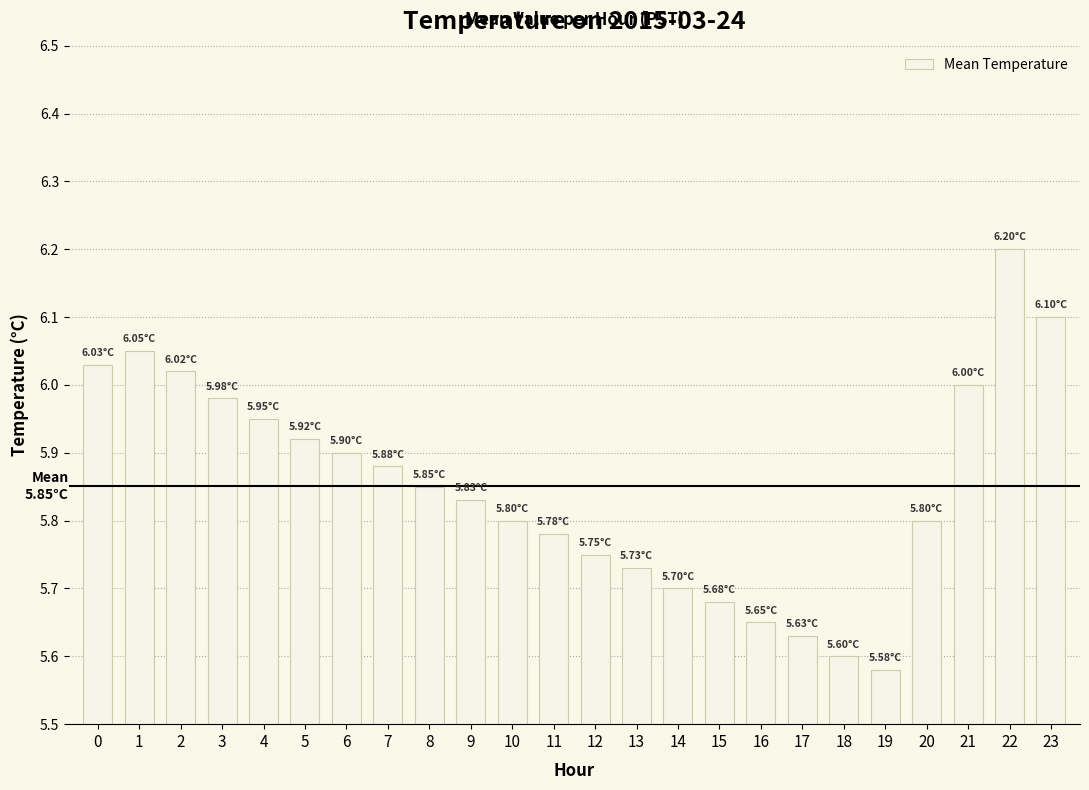

What is the value of the 24th bar from the left?

6.1